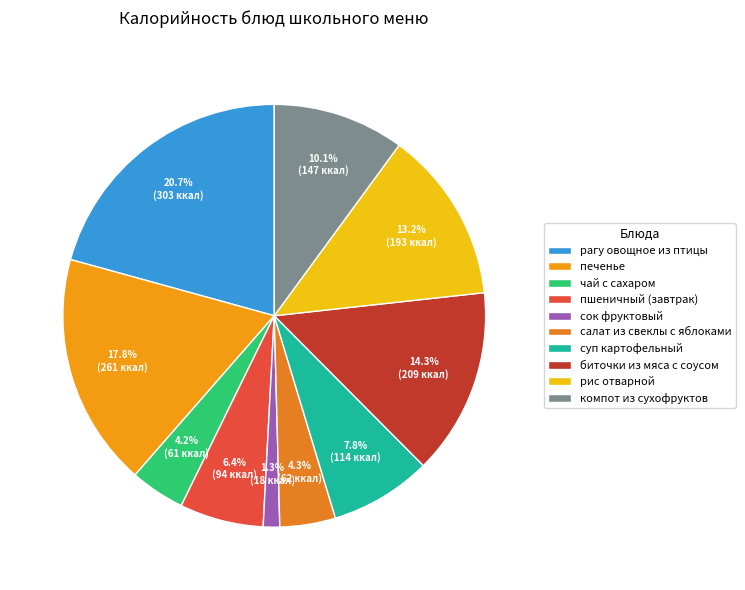

Which slice is the largest?

рагу овощное из птицы